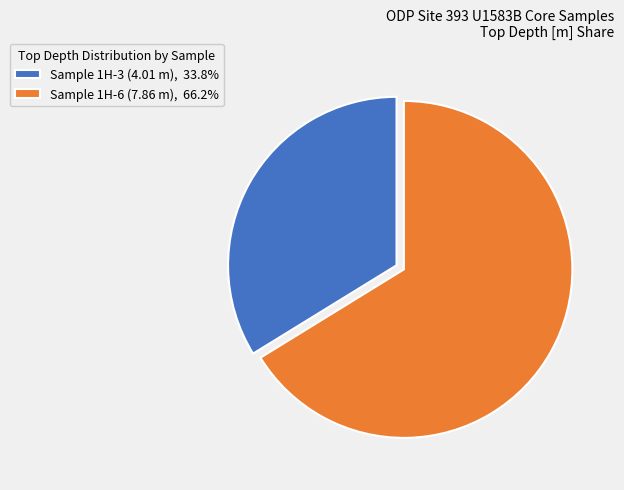

Is there any slice that represents more than half of the pie?

Yes